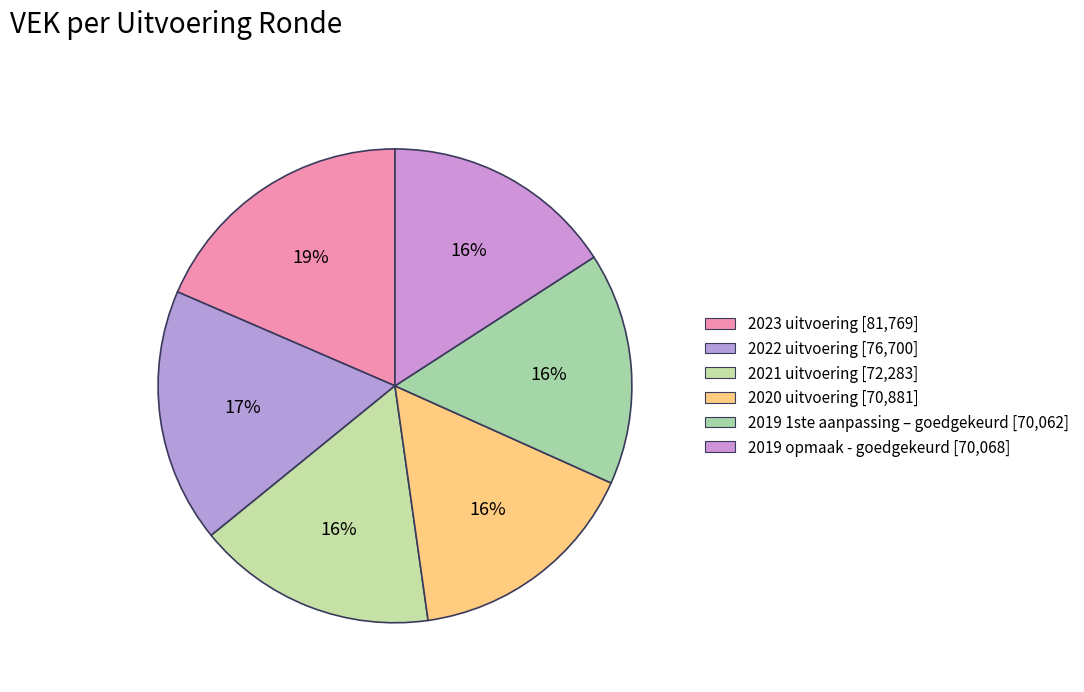

Count the number of slices in the pie.

6